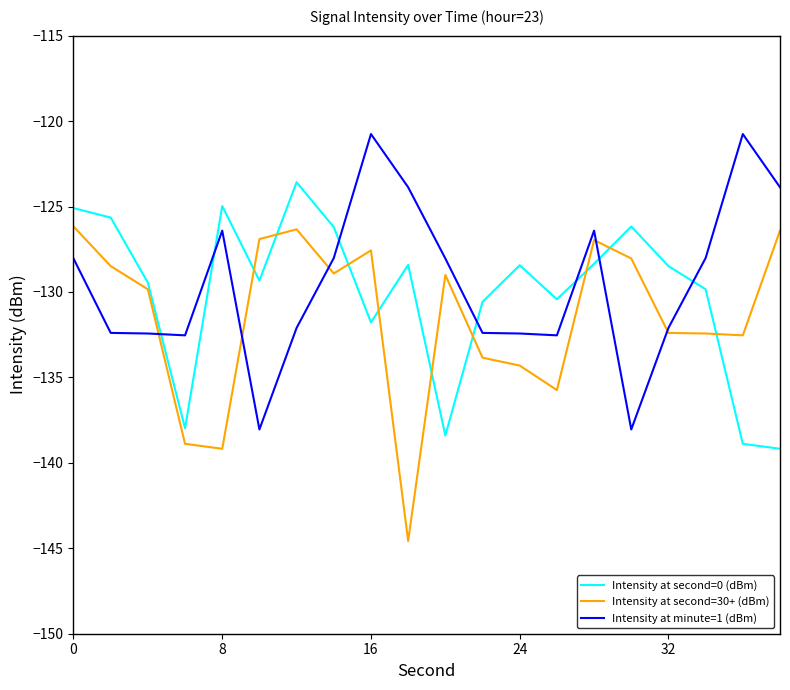

In Intensity at minute=1 (dBm), how many points are higher than both neighbors (excluding endpoints)?

4